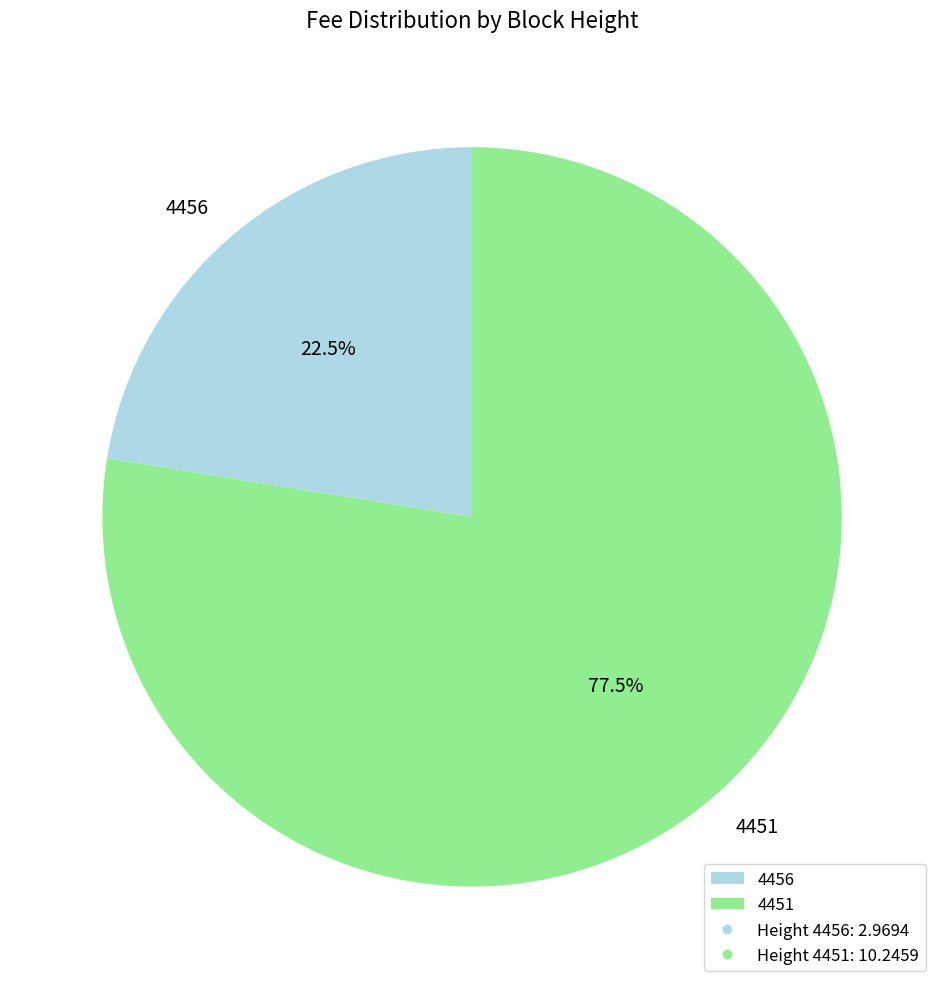

Which category has the biggest portion of the pie?

4451